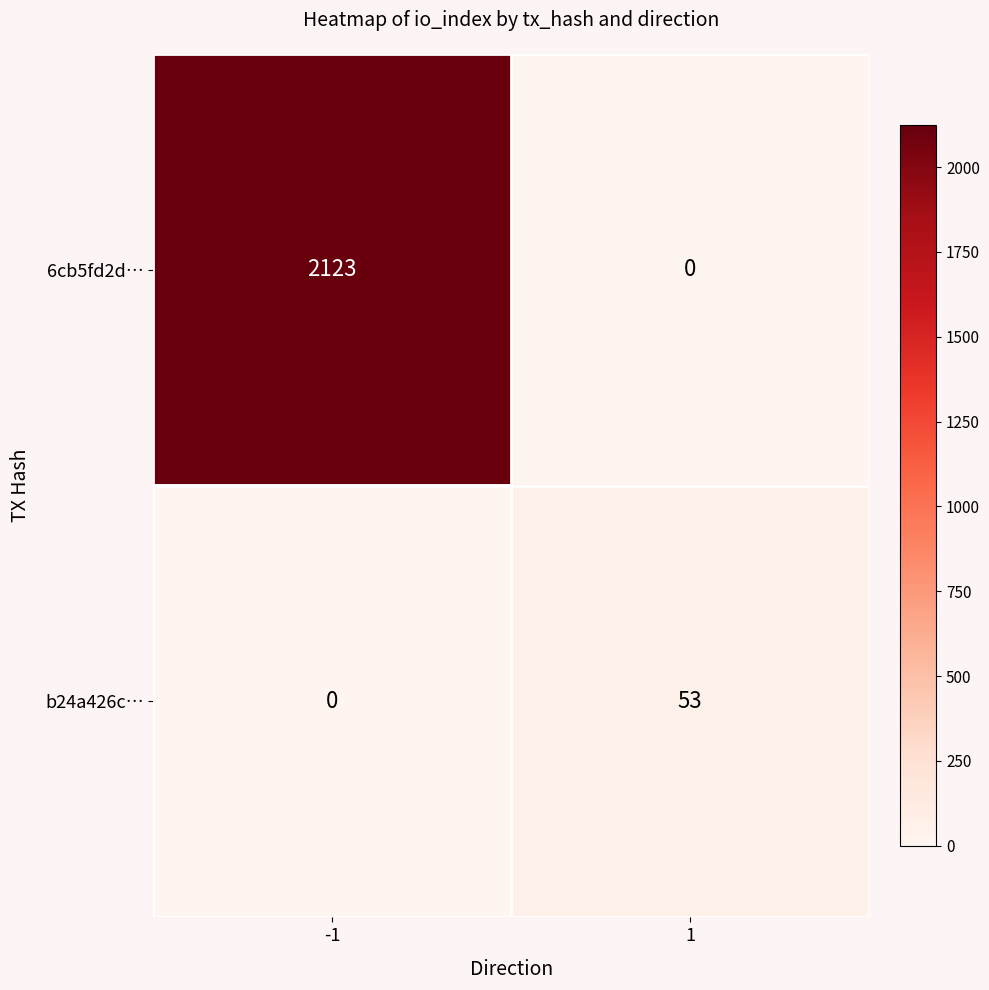

At how many categories does at least one series exceed 1316?

1